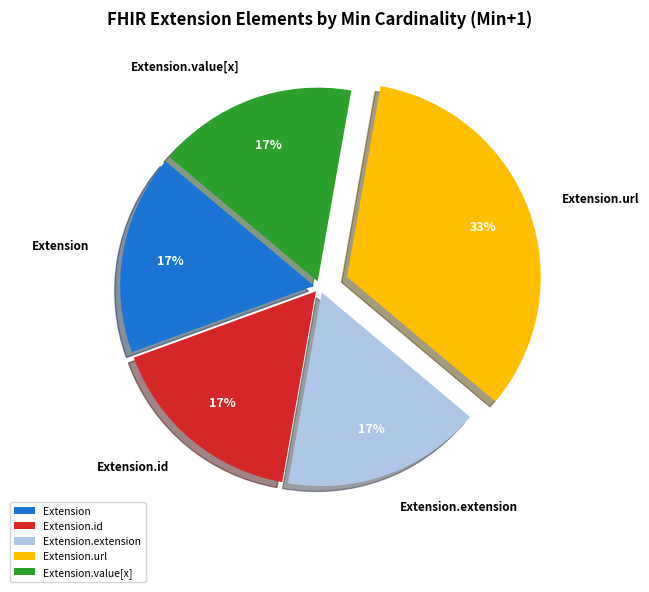

Is it true that Extension.id is 6% of the pie?

False